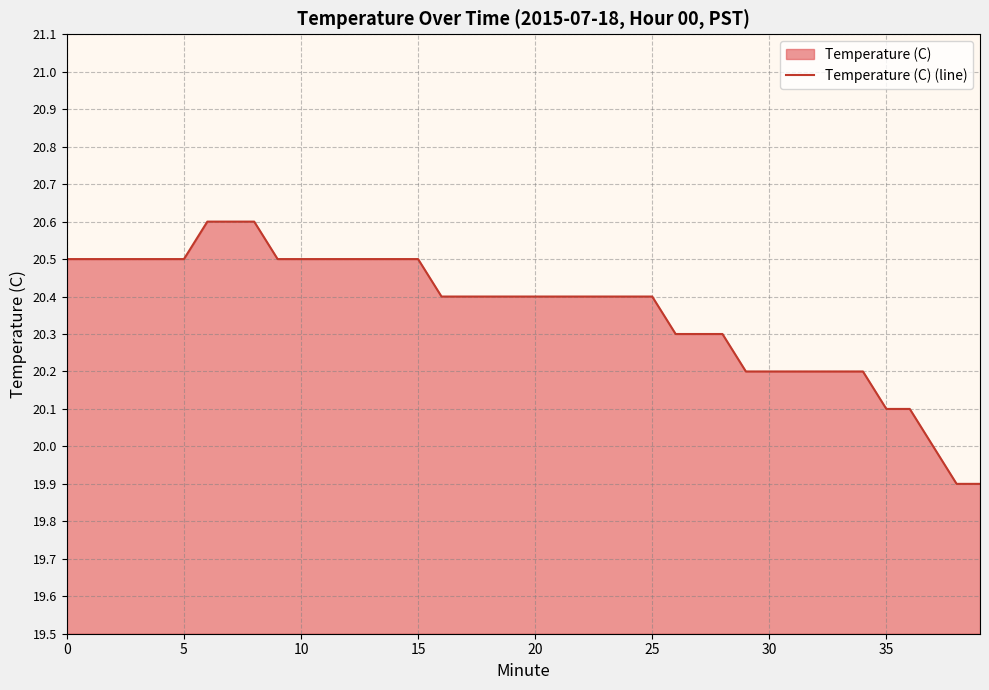

Does the chart display data point markers on the line(s)?

No